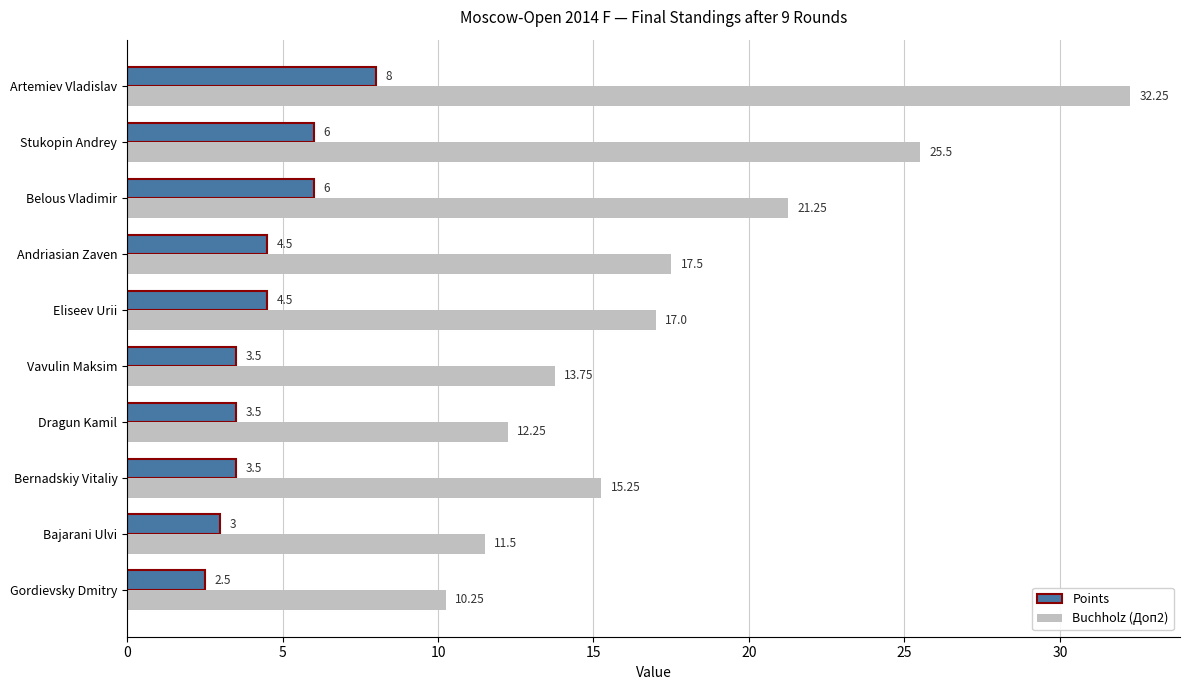

Where is Buchholz (Доп2) nearest to the value 21?

Belous Vladimir